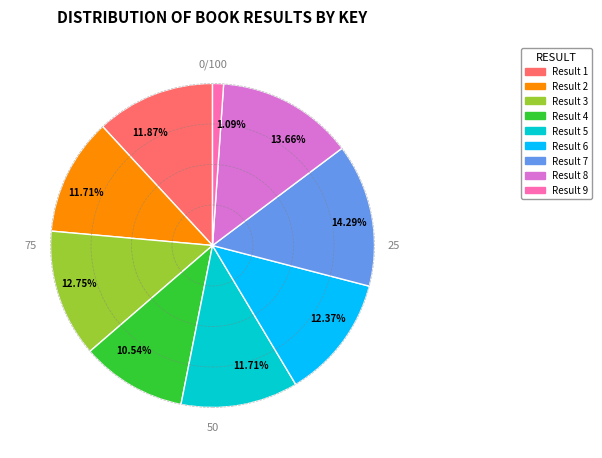

Is there a majority slice in this chart?

No